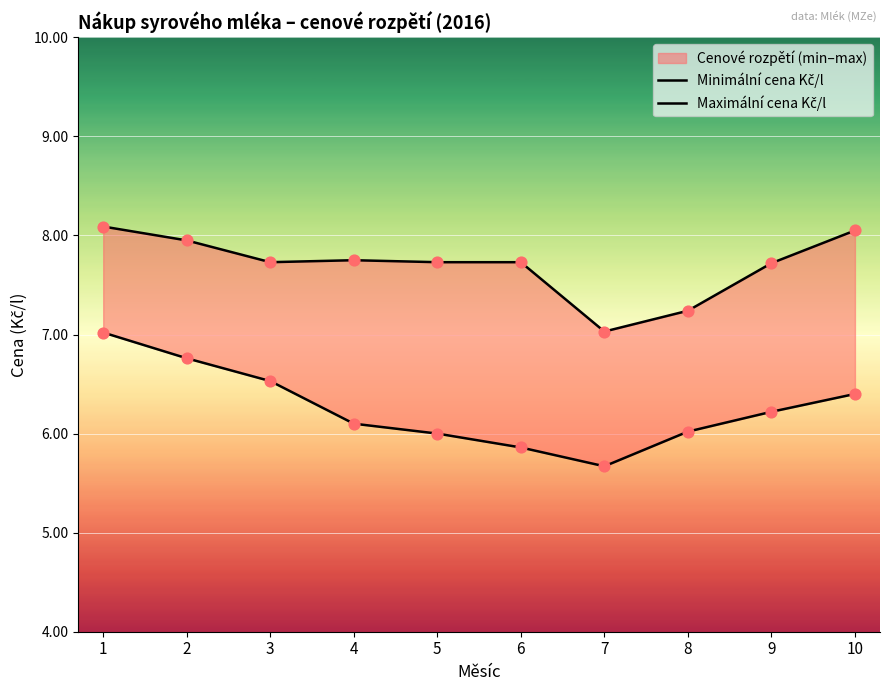

Which series contains the highest Y value?

Maximální cena Kč/l